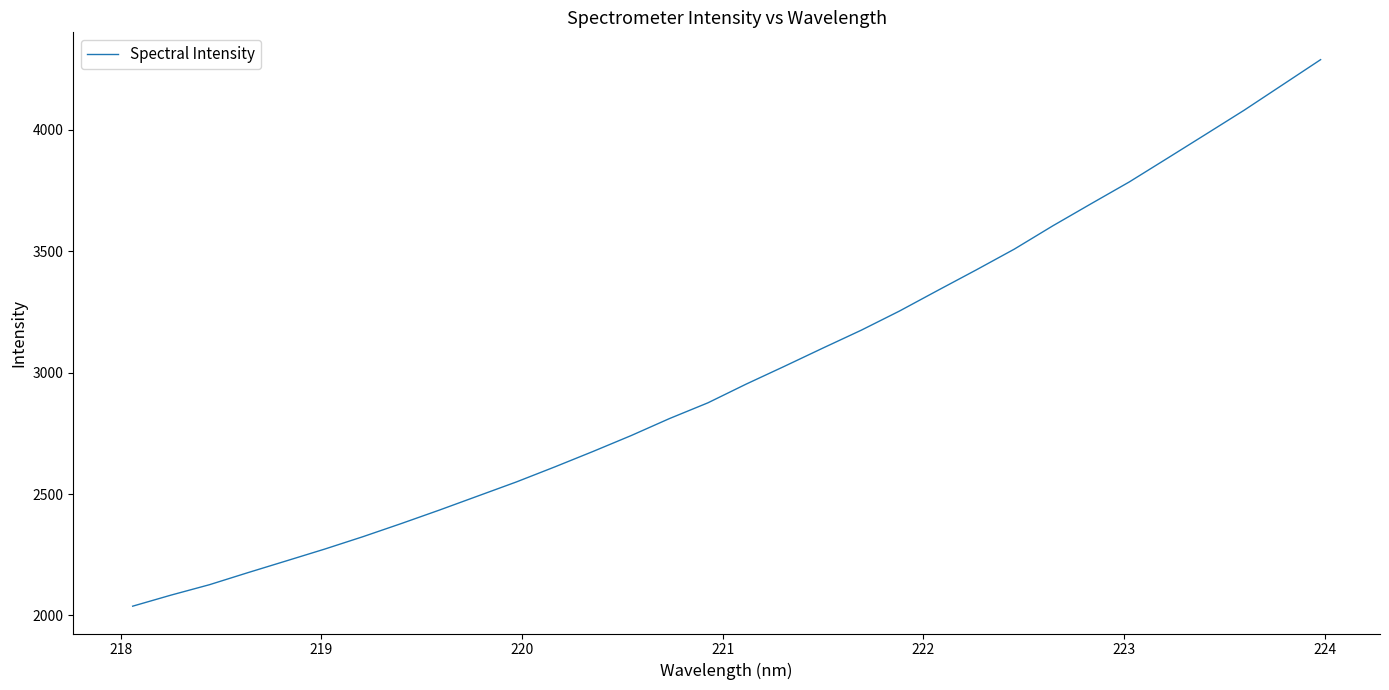

What is the difference between the maximum and minimum values?

2251.9